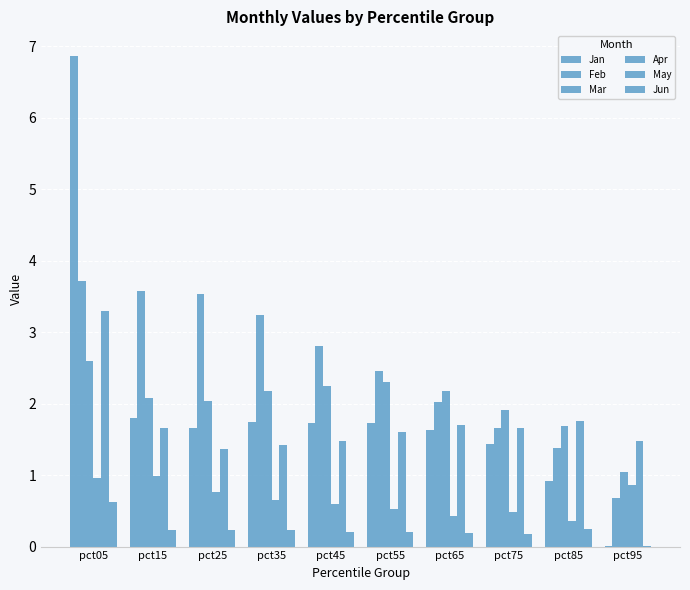

How many distinct data groups are displayed?

6